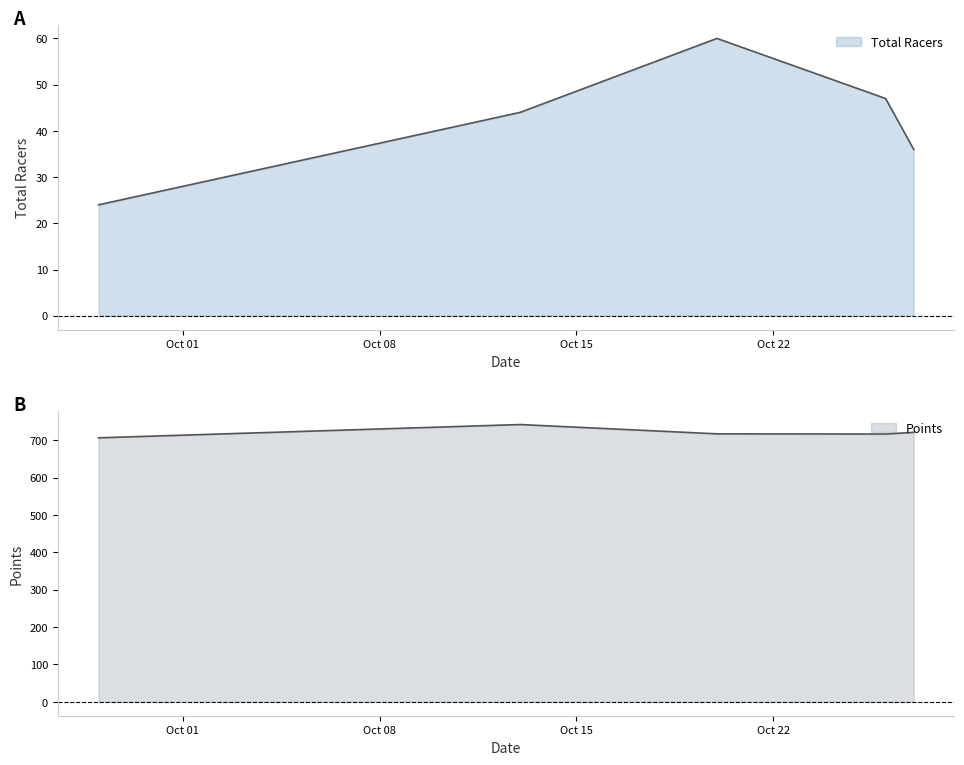

Rank the series by their maximum value, from lowest to highest.

Total Racers, Points